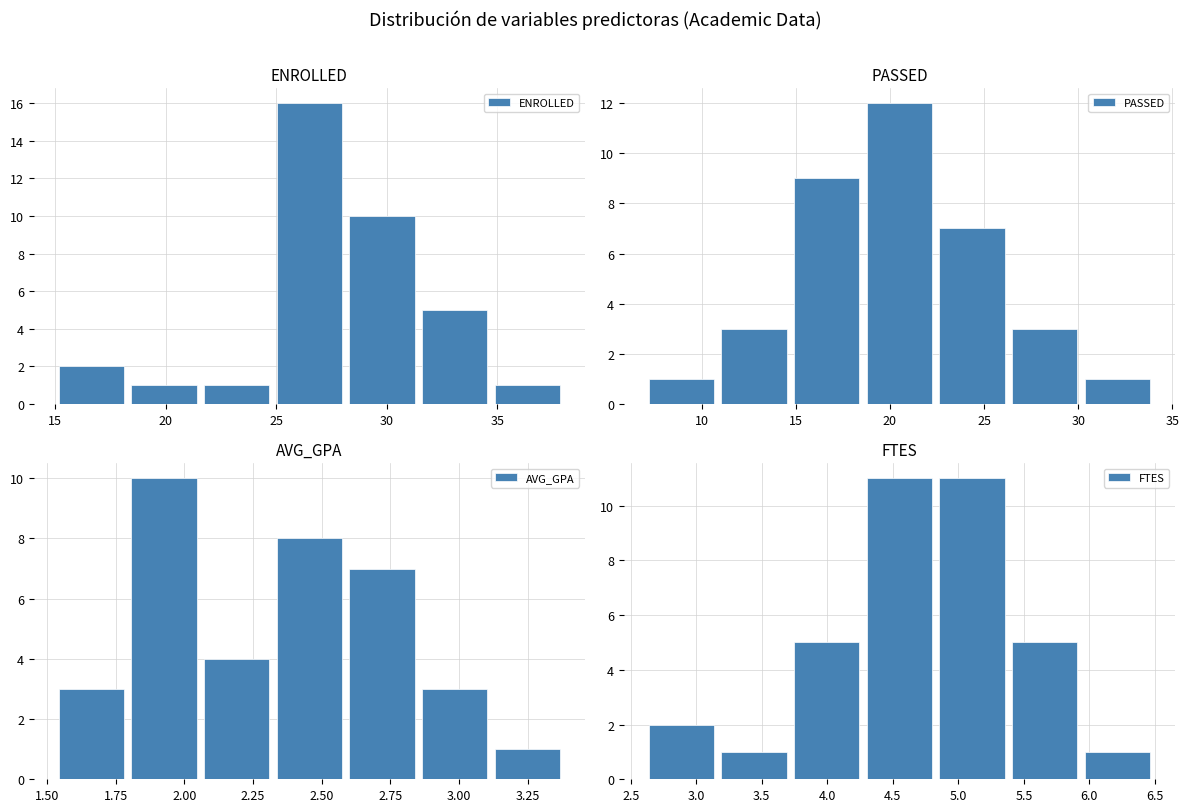

Which series has the largest total across all categories?

ENROLLED